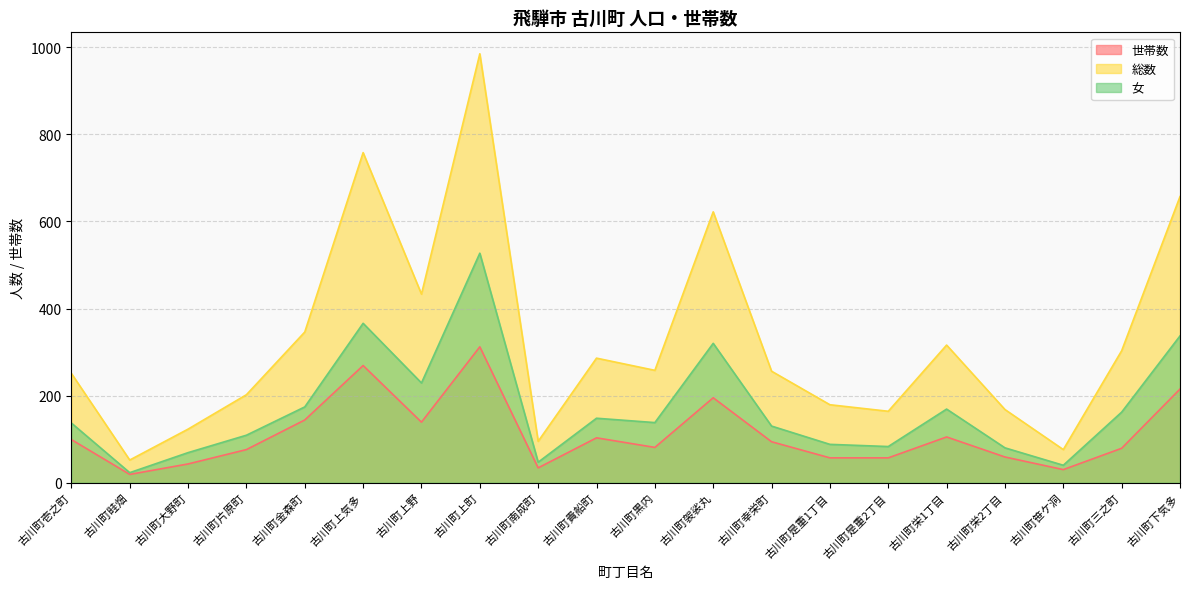

Rank the series by their average value, from lowest to highest.

世帯数, 女, 総数